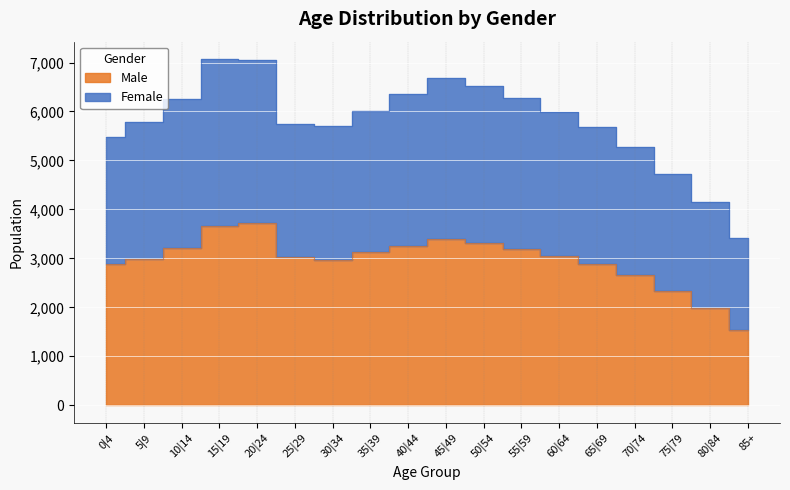

What is the difference between the Female values at 20|24 and 5|9?

1263